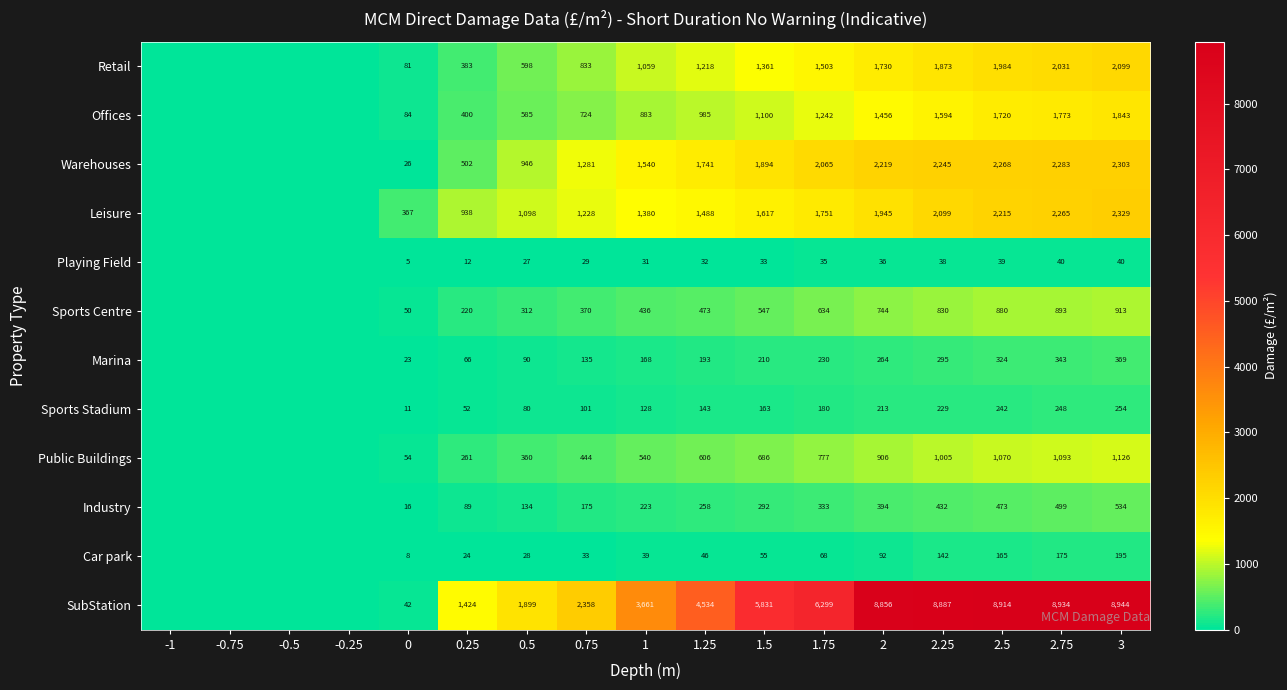

True or false: Playing Field has a value of 38 at 2.25.

True